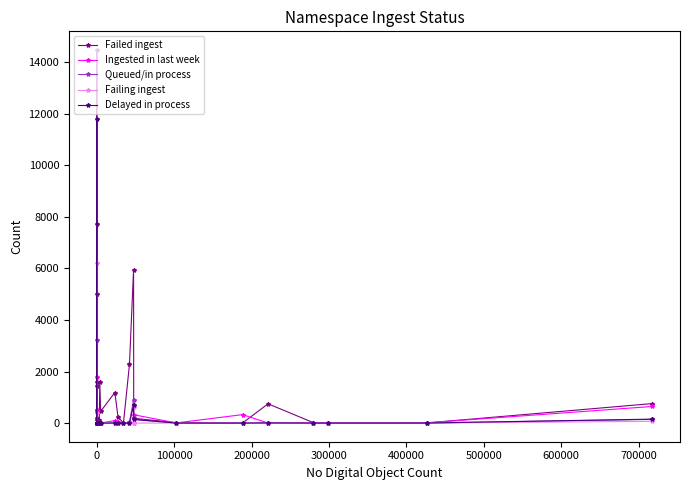

At how many categories does at least one series exceed 12629?

1